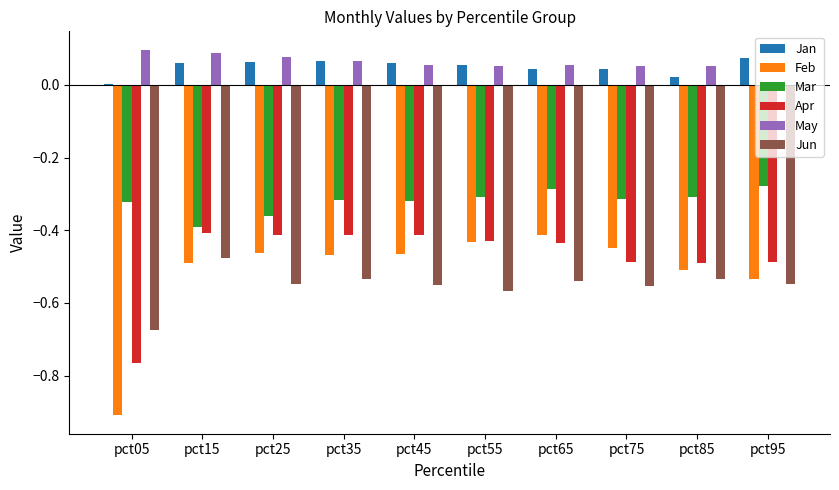

Is the value of May at pct55 greater than the value of Jun at pct65?

Yes